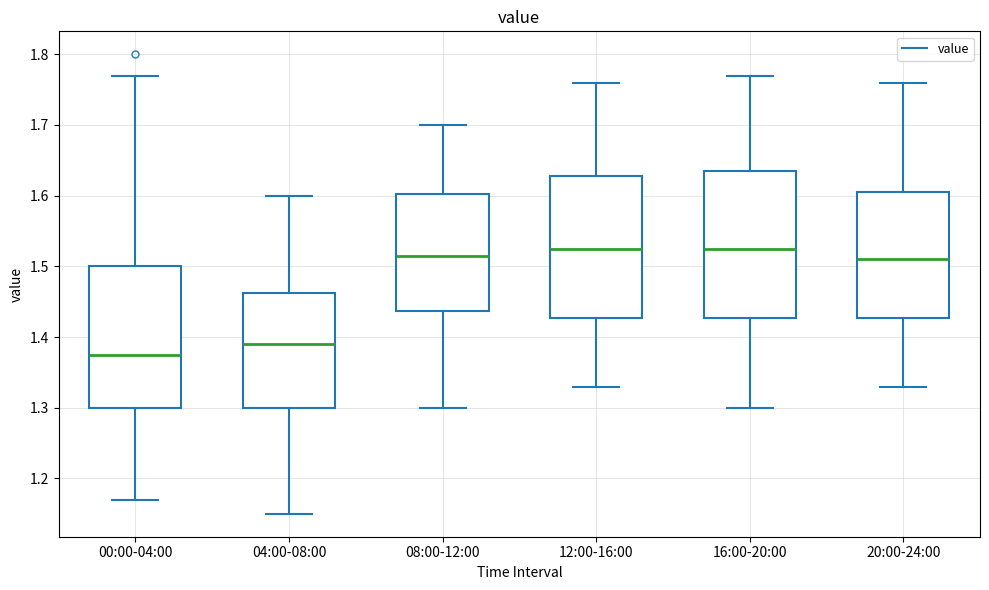

Reading left to right, read every box against the y-axis: the position of its median line, the range the box covers, and the ends of its whiskers. The values are not printed on the chart, so give them approximately, as read against the axis.

00:00-04:00: median 1.38, box 1.30 to 1.50, whiskers 1.17 to 1.77
04:00-08:00: median 1.39, box 1.30 to 1.46, whiskers 1.15 to 1.60
08:00-12:00: median 1.52, box 1.44 to 1.60, whiskers 1.30 to 1.70
12:00-16:00: median 1.53, box 1.43 to 1.63, whiskers 1.33 to 1.76
16:00-20:00: median 1.53, box 1.43 to 1.64, whiskers 1.30 to 1.77
20:00-24:00: median 1.51, box 1.43 to 1.61, whiskers 1.33 to 1.76